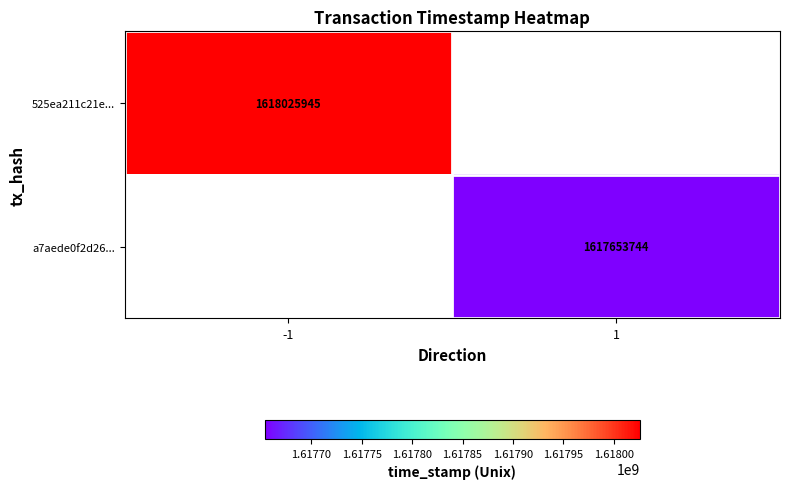

True or false: 525ea211c21e... has a value of 1618025945 at -1.

True